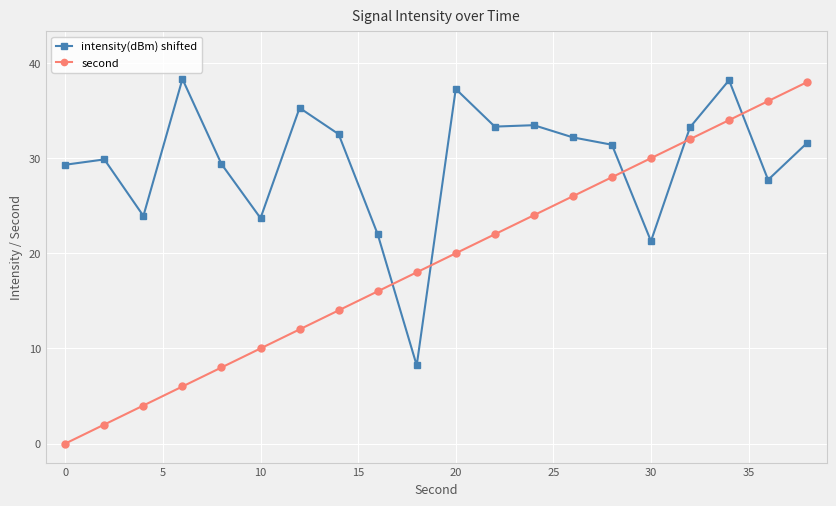

What is the value of the second point at the 17th from the left?

32.0